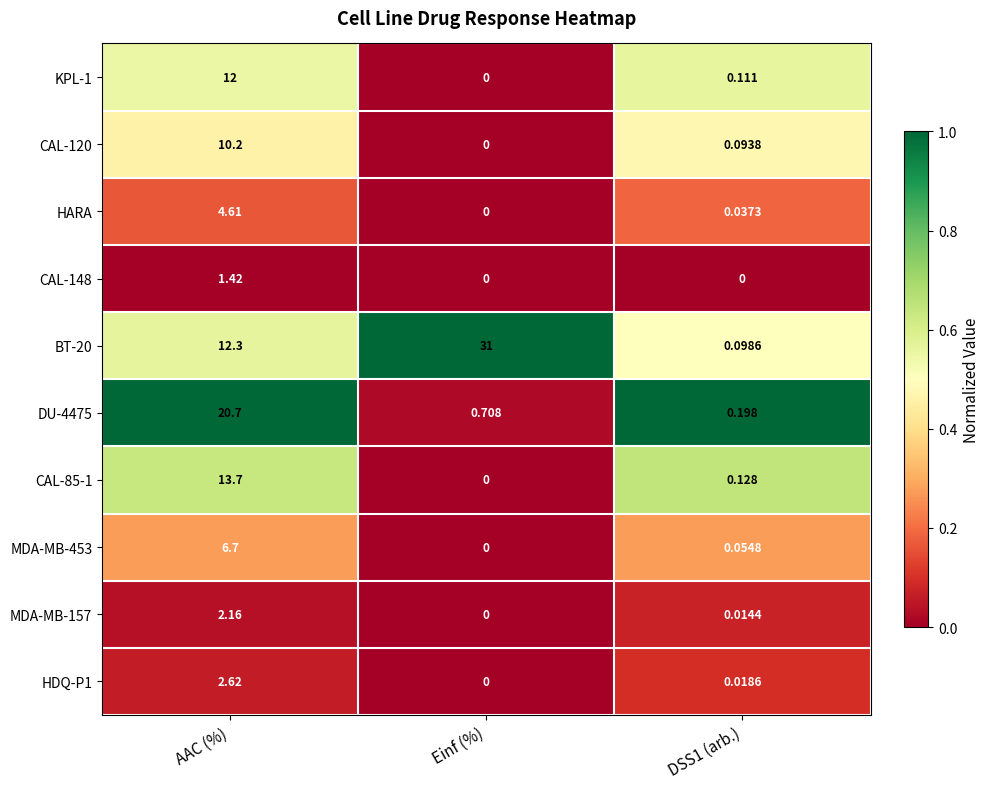

Where does the BT-20 series first go above 12?

AAC (%)